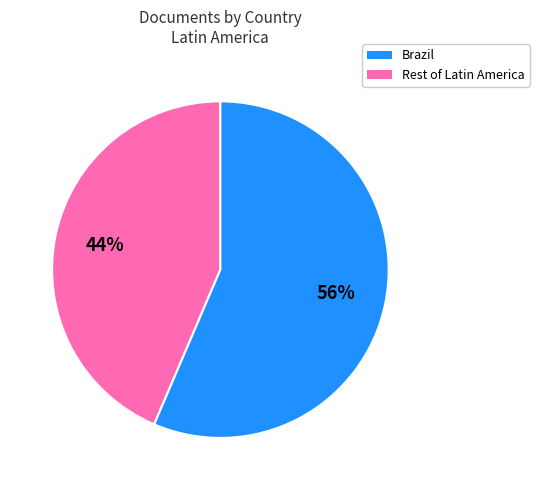

To the nearest percent, what is the combined percentage of Rest of Latin America and Brazil?

100%